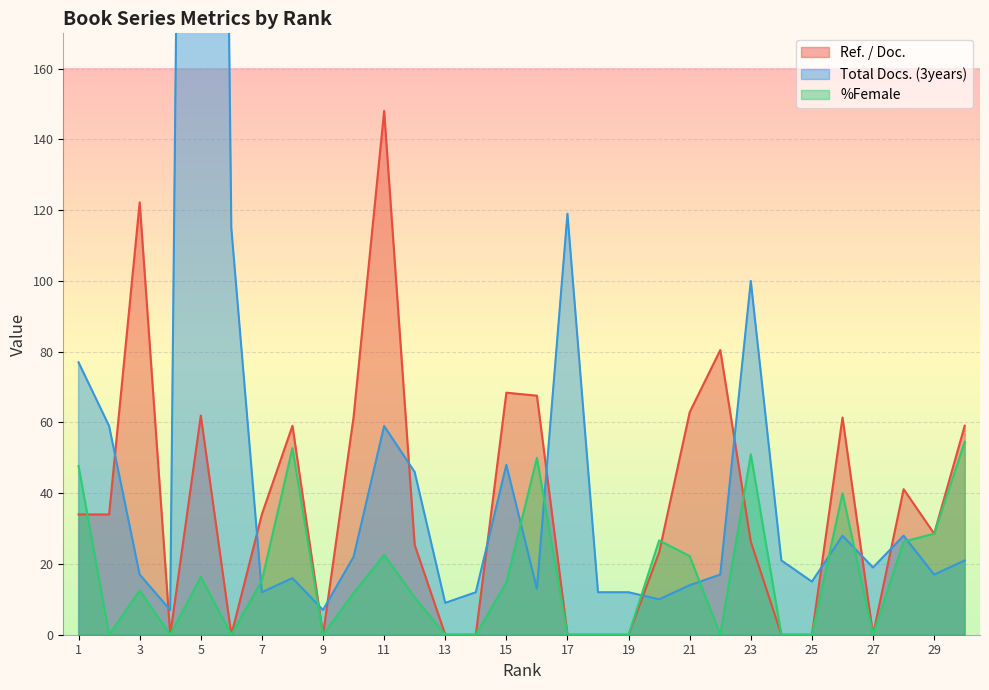

What is the difference between the maximum and minimum values in the Total Docs. (3years) series?

860.0